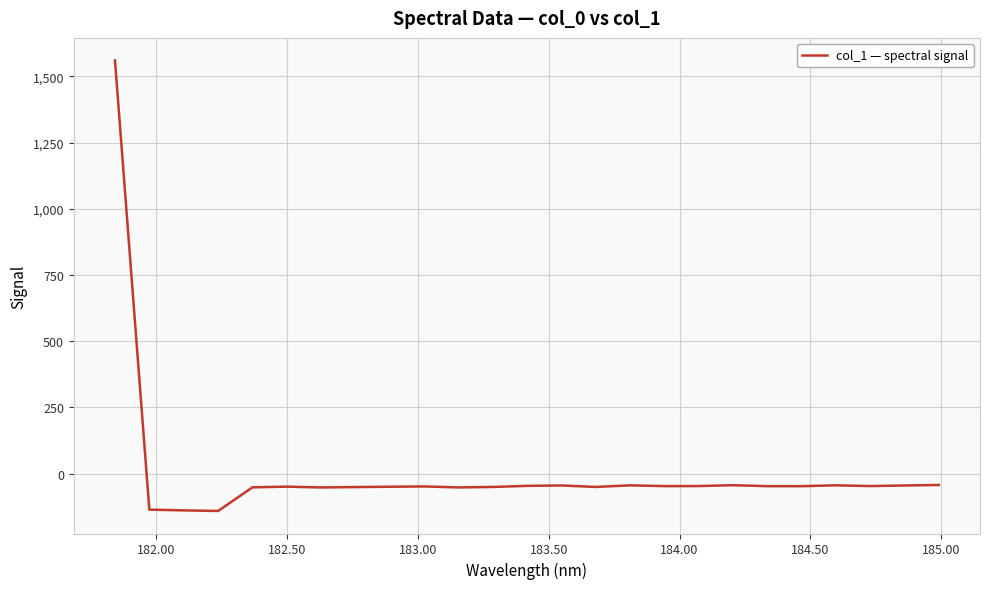

What is the greatest value displayed?

1560.7